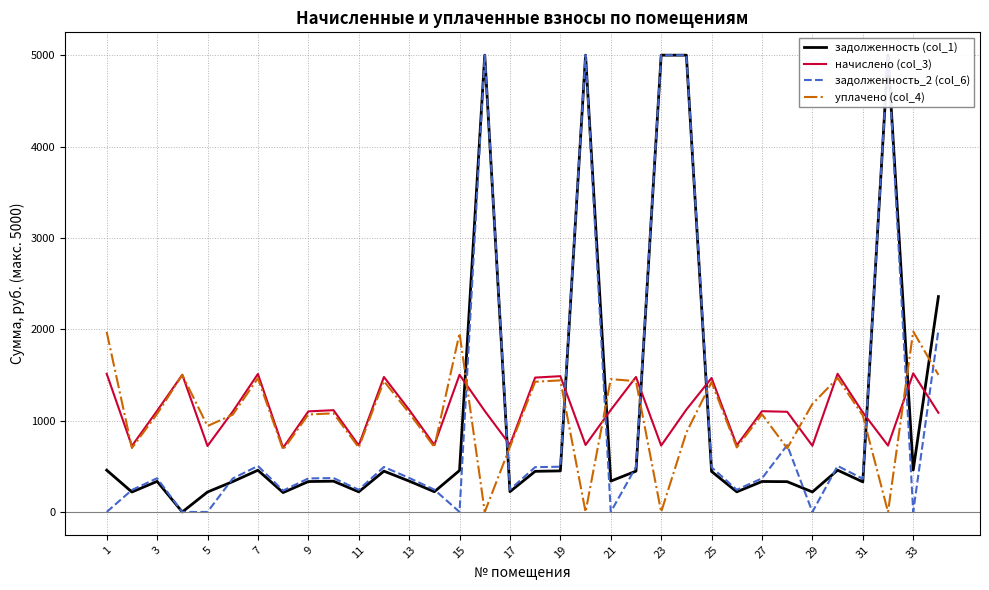

True or false: уплачено (col_4) and начислено (col_3) cross at least once.

True